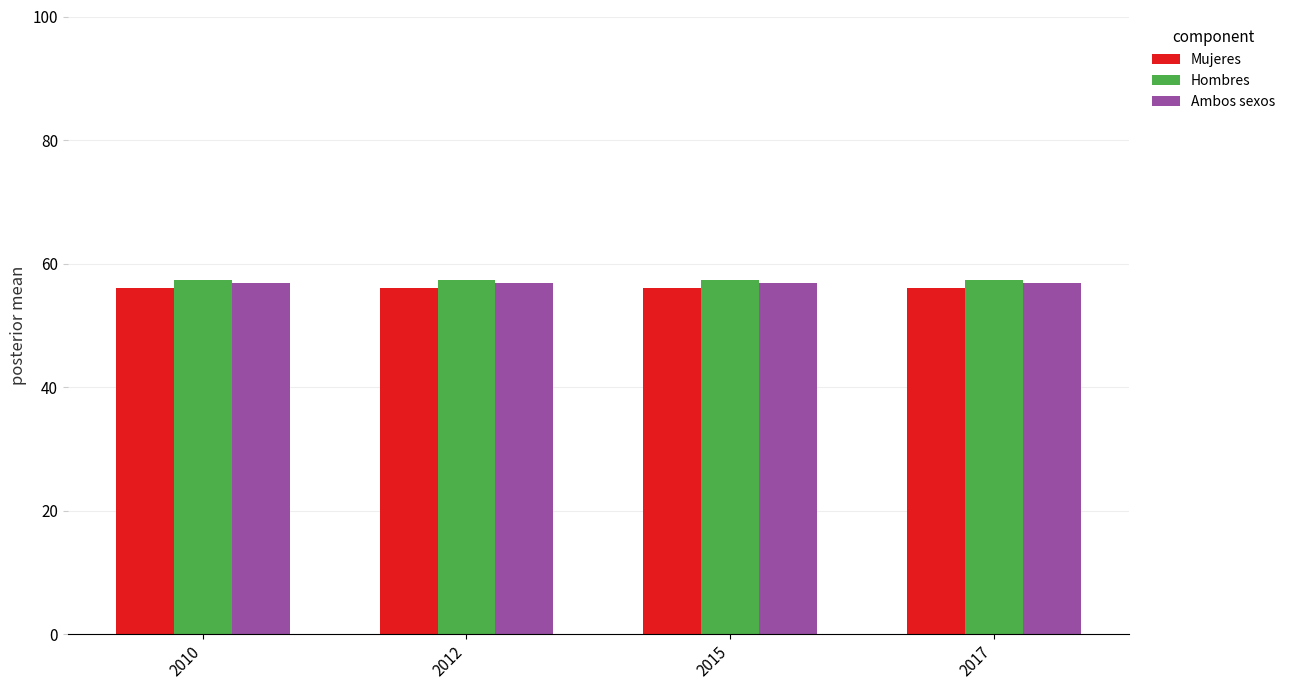

The Ambos sexos series shows 56.8 at 2012. True or false?

True